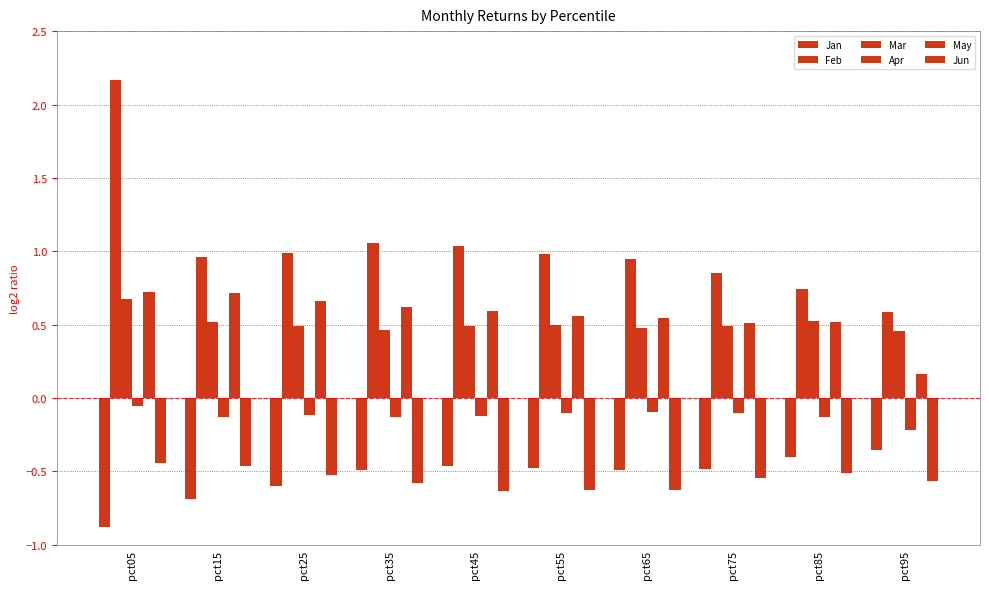

Count the number of categories in the chart.

10